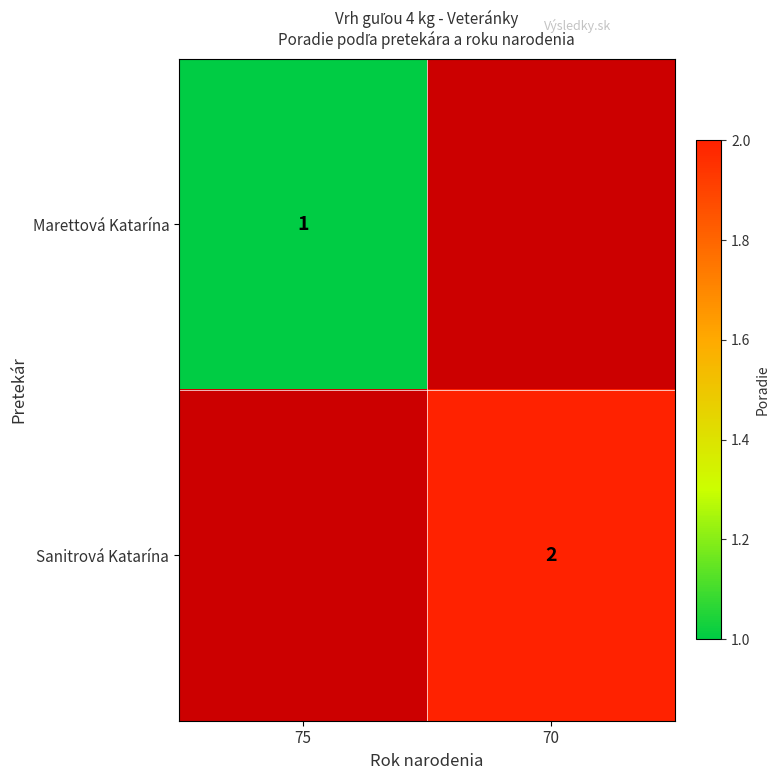

True or false: Marettová Katarína has a value of 1 at 75.

True